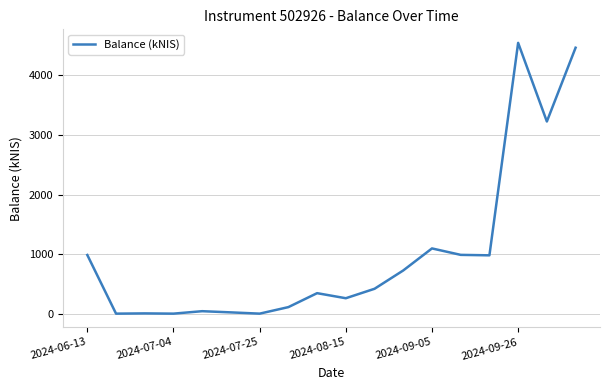

The value at 2024-08-15 is 258.8. True or false?

True